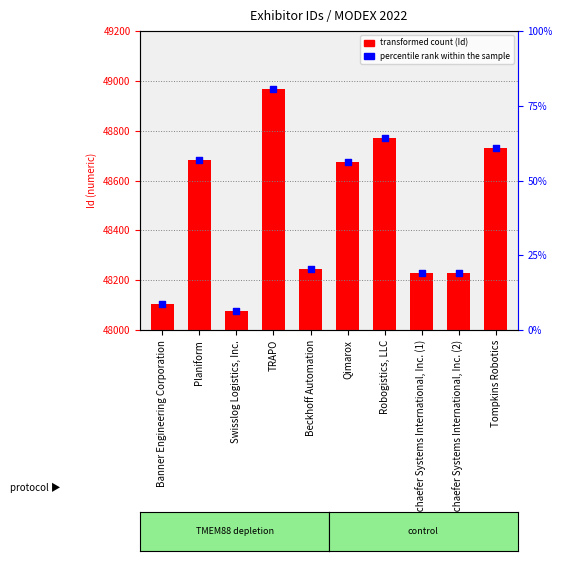

Which series has the widest spread of Y values?

Exhibitor Id